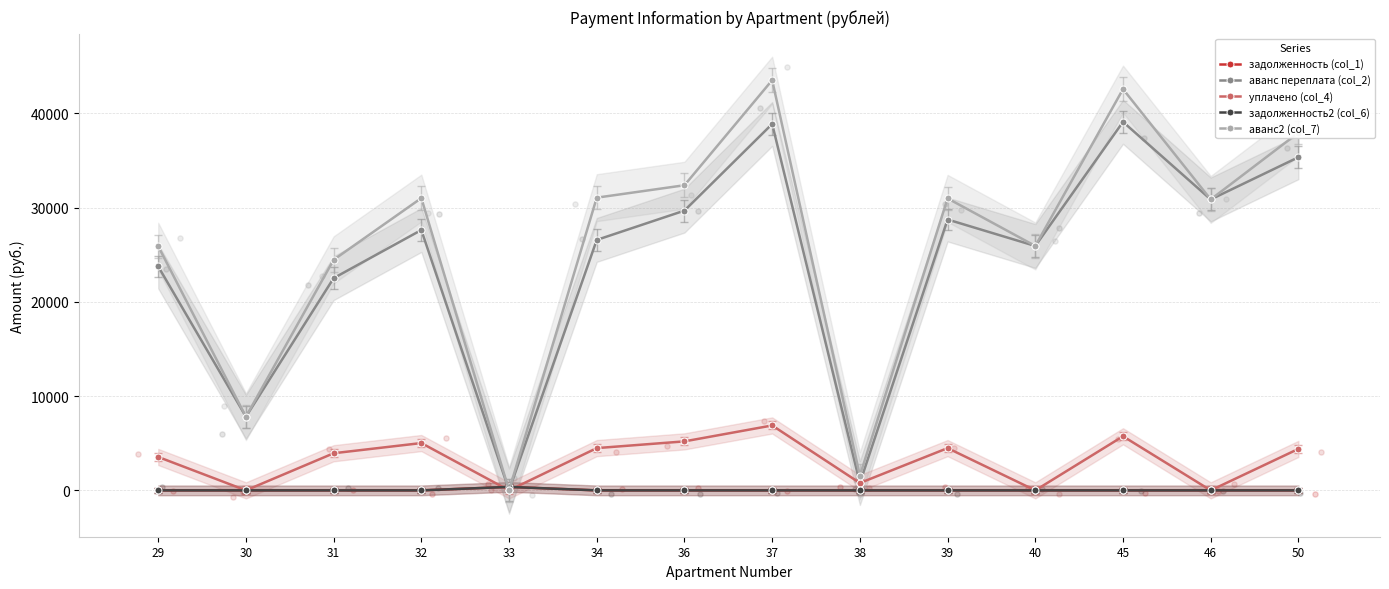

Which series reaches the minimum Y coordinate?

задолженность (col_1)